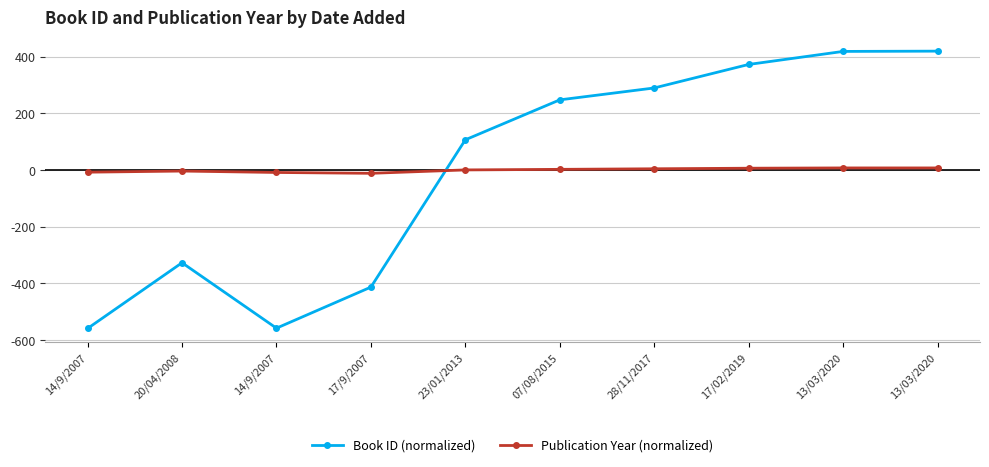

Where is the first local maximum for Publication Year (normalized)?

20/04/2008